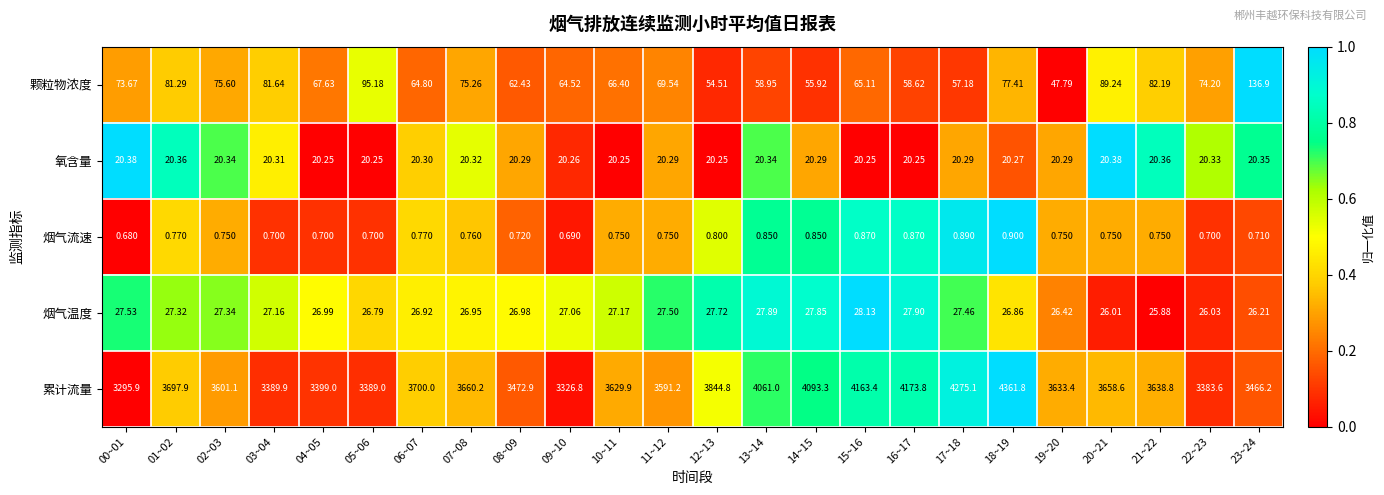

Is the value of 颗粒物浓度 at 04~05 greater than the value of 烟气温度 at 06~07?

Yes